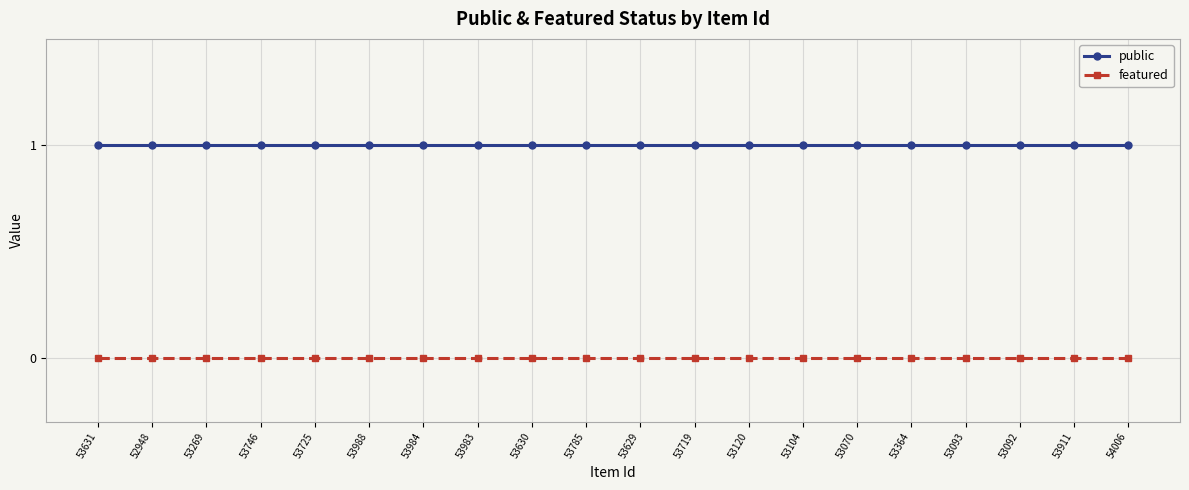

Rank the series by their maximum value, from highest to lowest.

public, featured